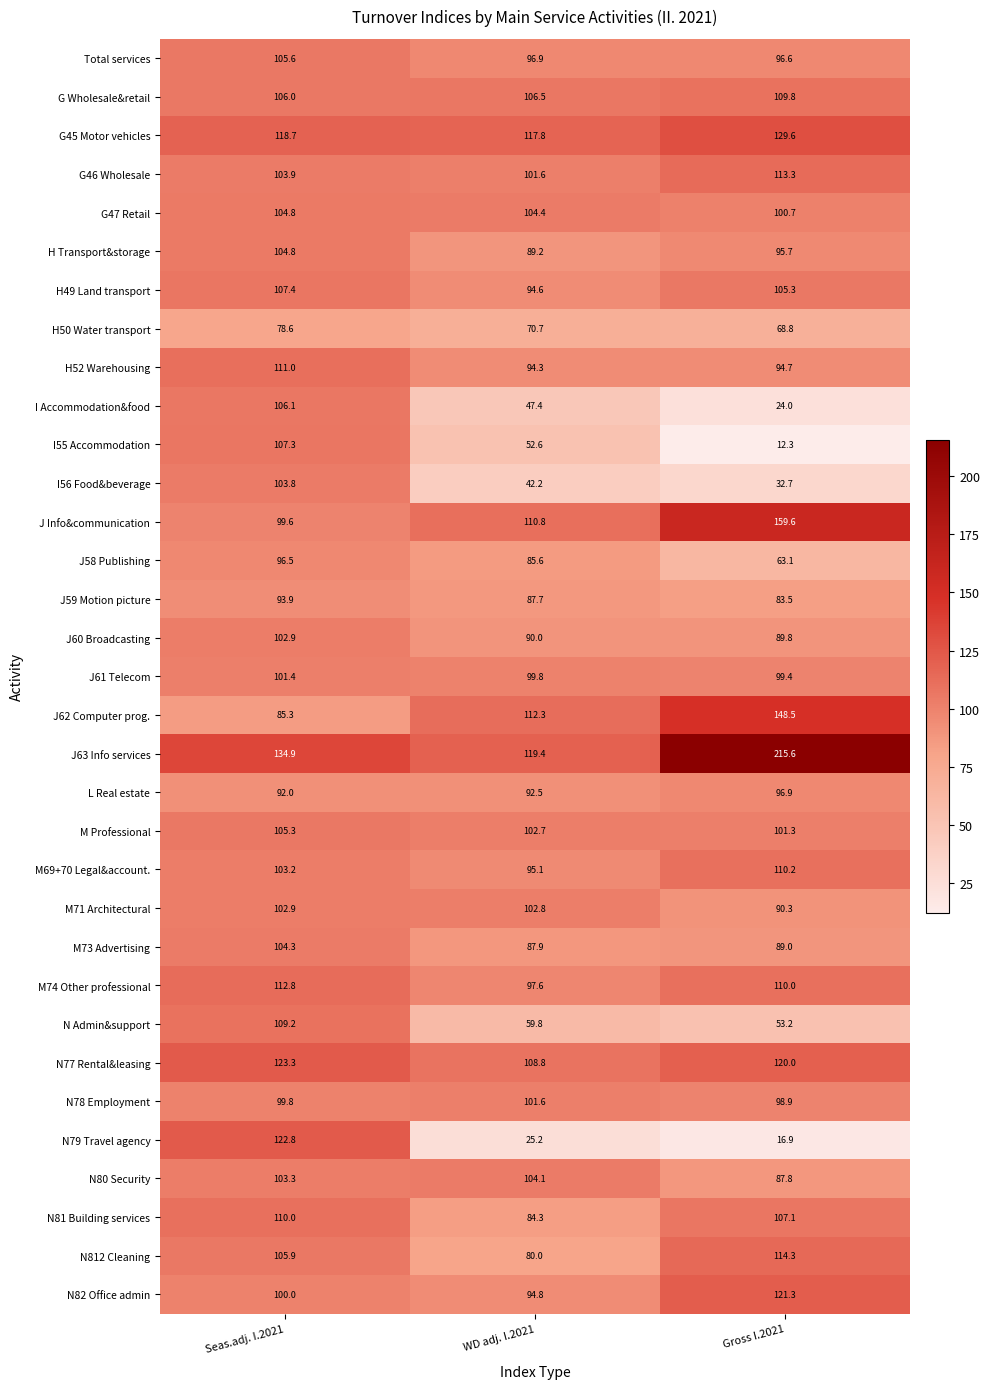

Which series has the widest spread of values?

N79 Travel agency